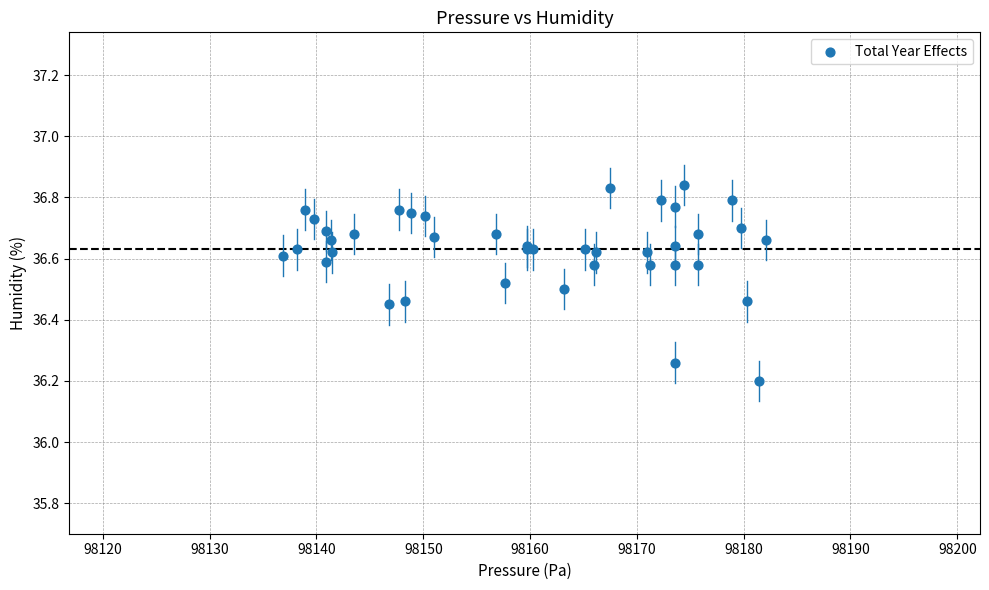

What Y value in the scatter plot is closest to 36?

36.2